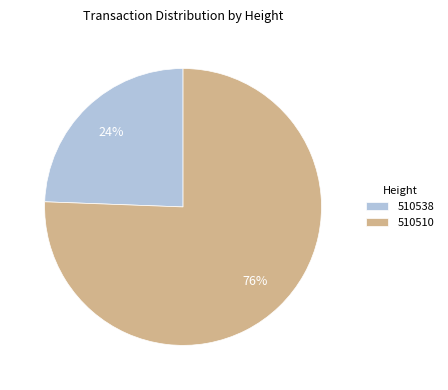

Do 510538 and 510510 together represent more than half of the pie?

Yes